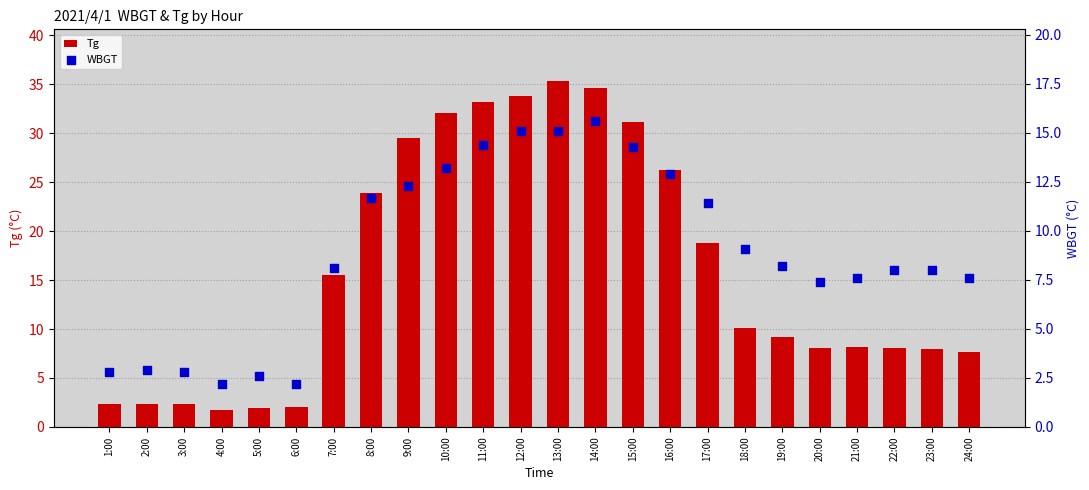

At how many categories does at least one series exceed 6?

18